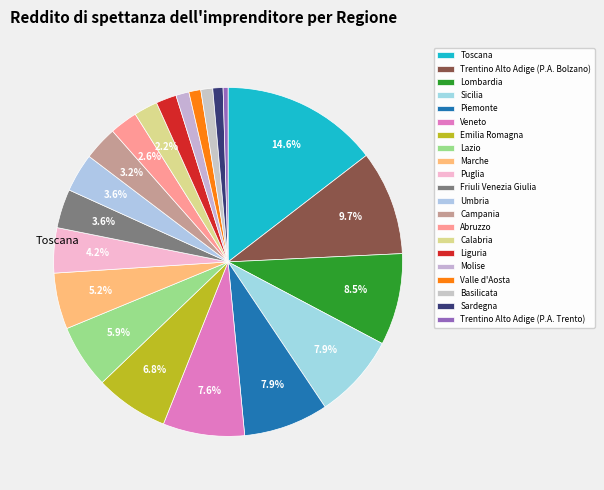

How many slices are in this pie chart?

21